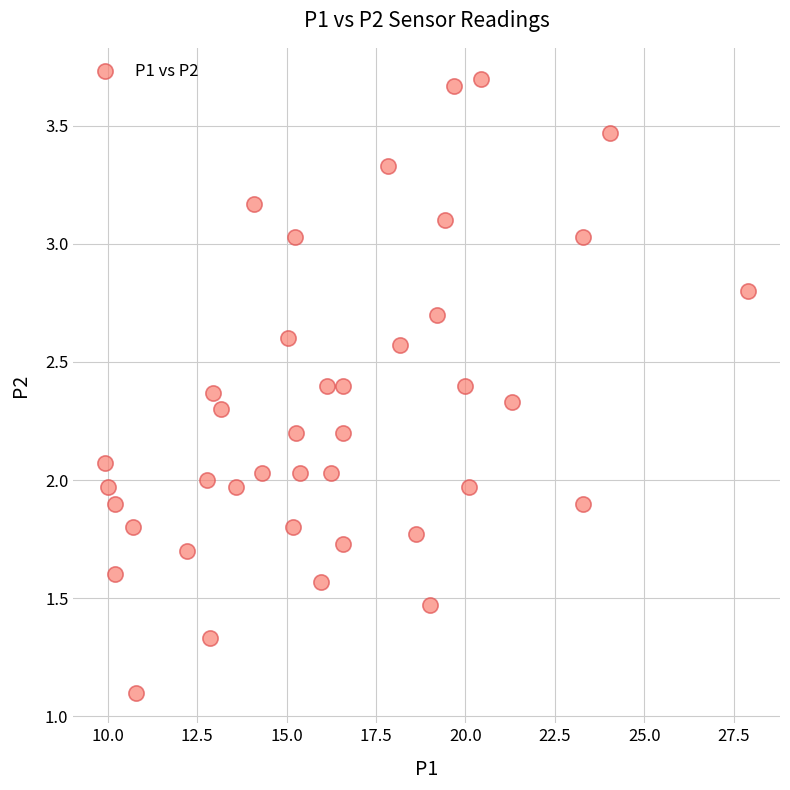

What is the range of X values (max minus min)?

18.0